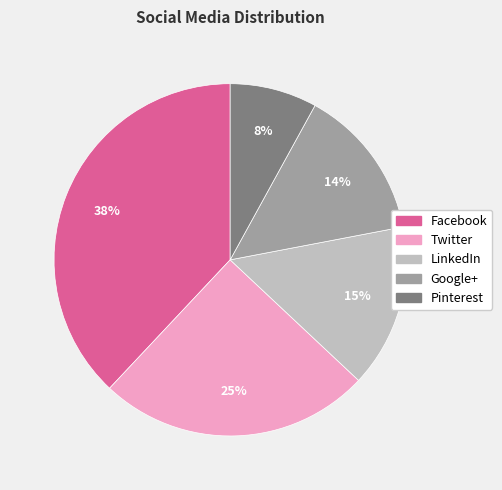

Rank the categories by value from lowest to highest.

Pinterest, Google+, LinkedIn, Twitter, Facebook